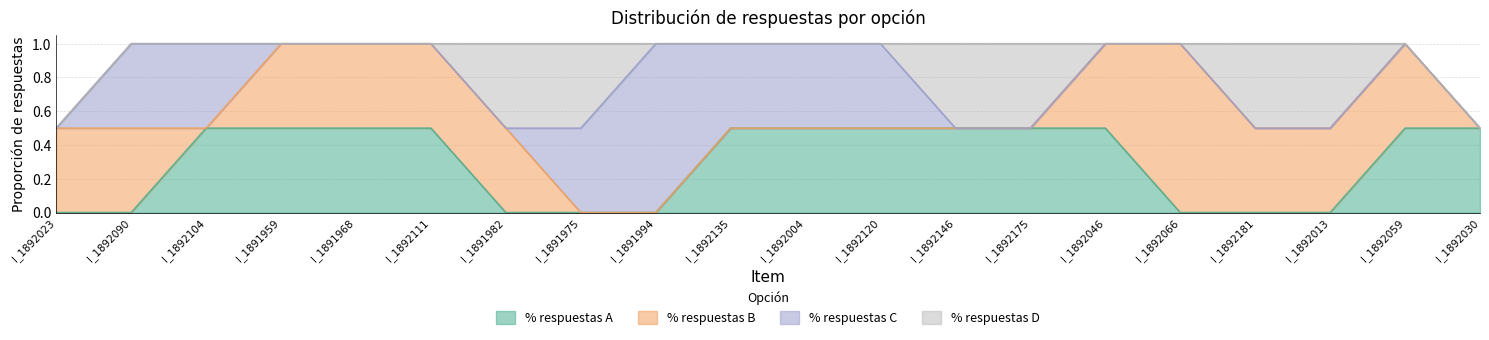

What position from the right is I_1892004?

10